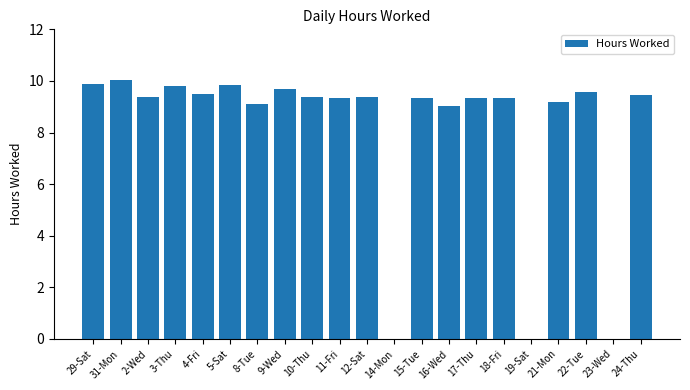

How many categories are shown in the chart?

21